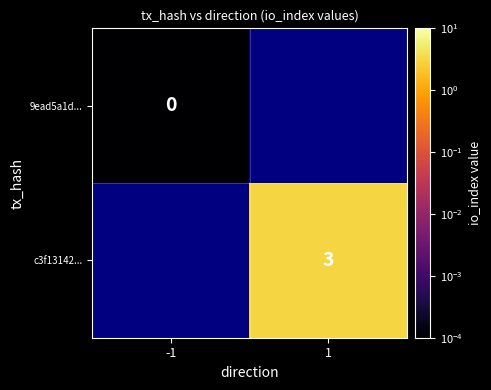

At which label does c3f13142... reach its minimum?

-1